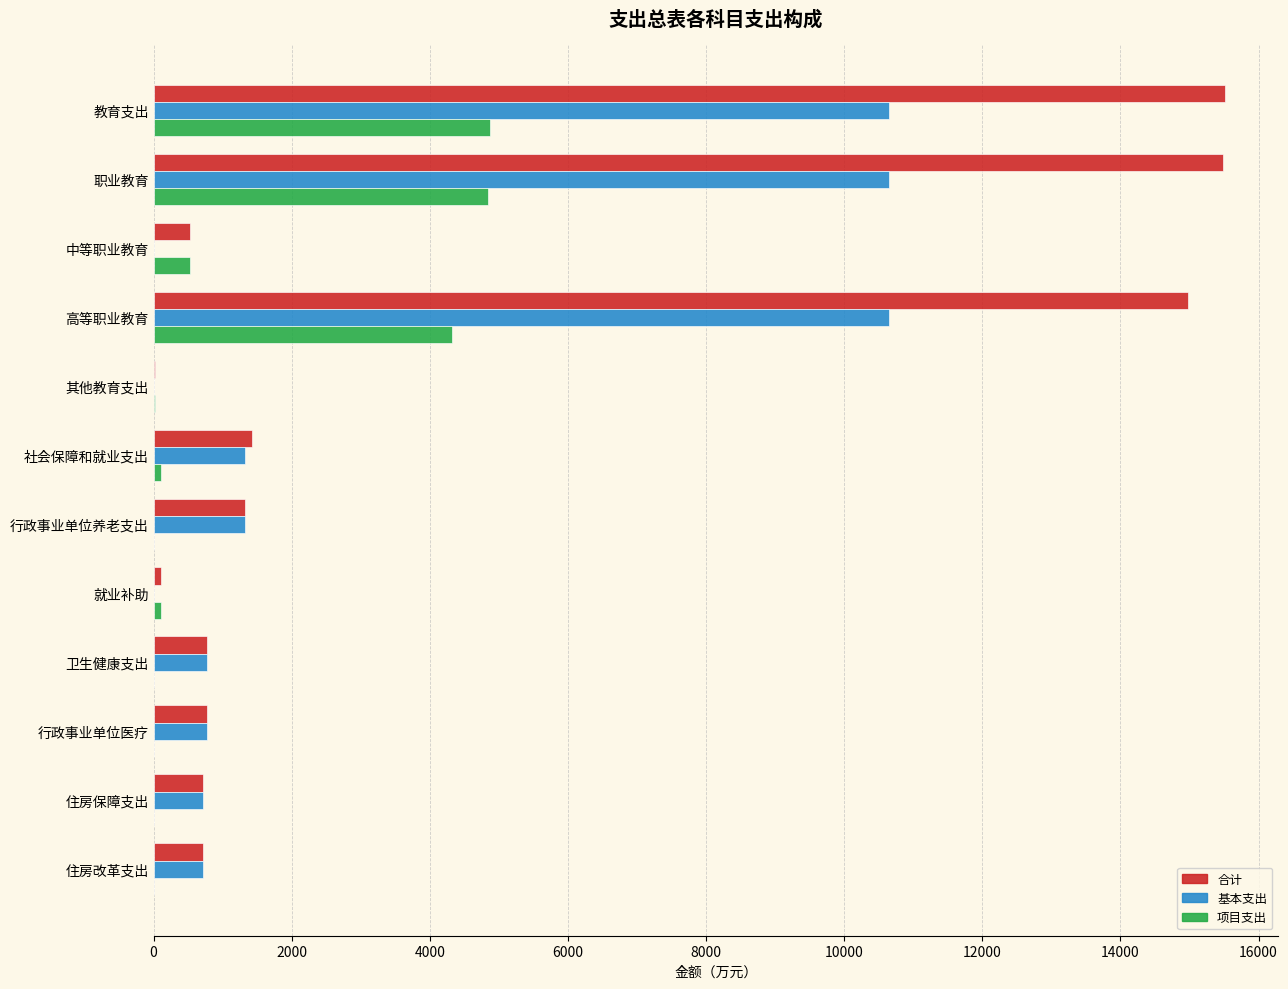

What is the greatest value displayed?

15511.9